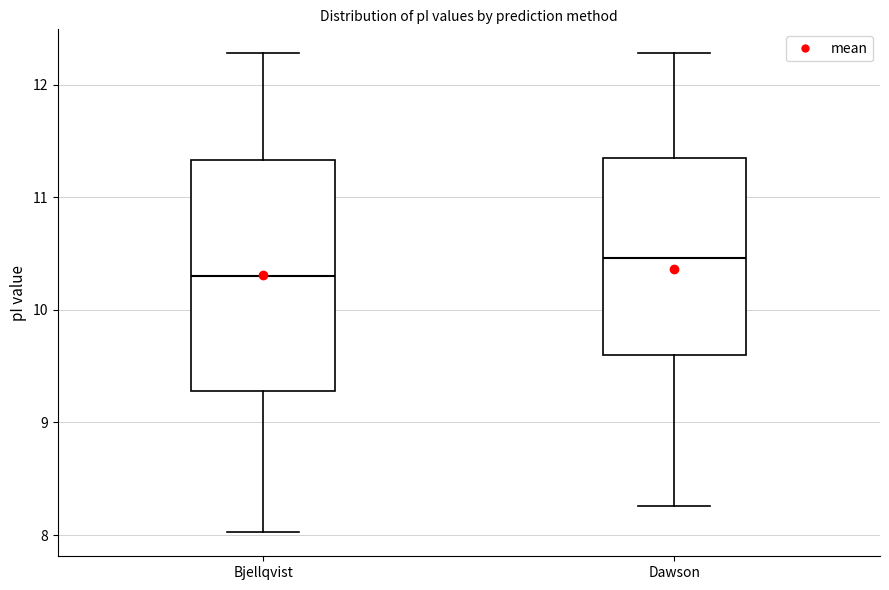

Where does the upper whisker of the box for Dawson end on the y-axis? The values are not printed on the chart, so give them approximately, as read against the axis.

12.3